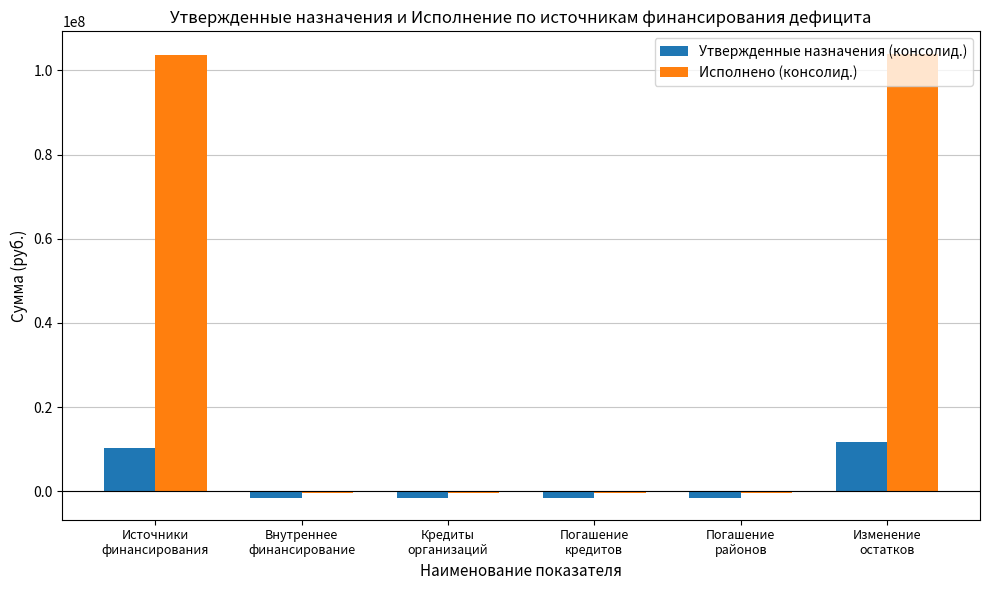

What is the maximum value for Утвержденные назначения (консолид.)?

11693569.7